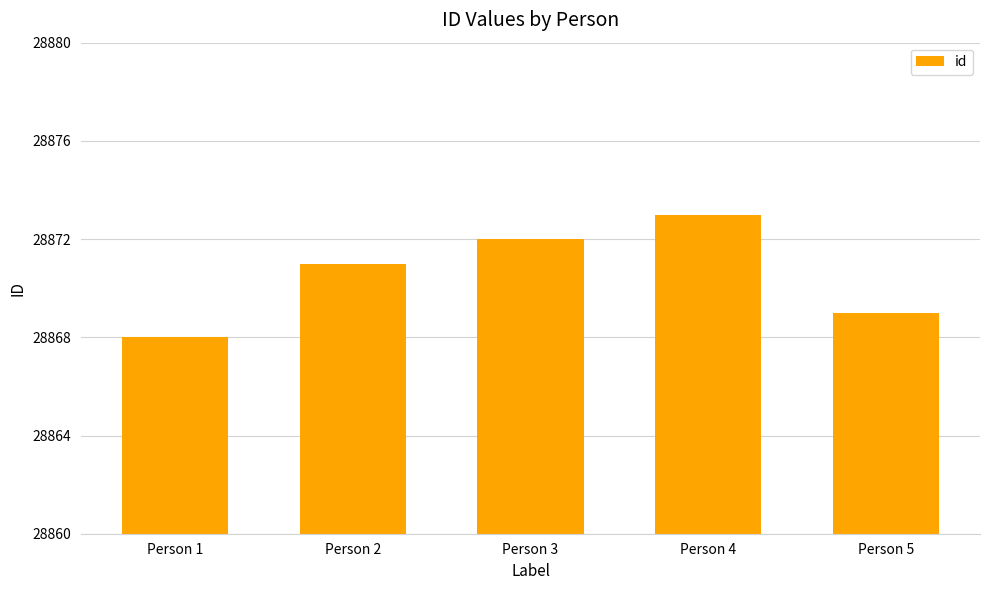

List the labels in order of value, smallest first.

Person 1, Person 5, Person 2, Person 3, Person 4